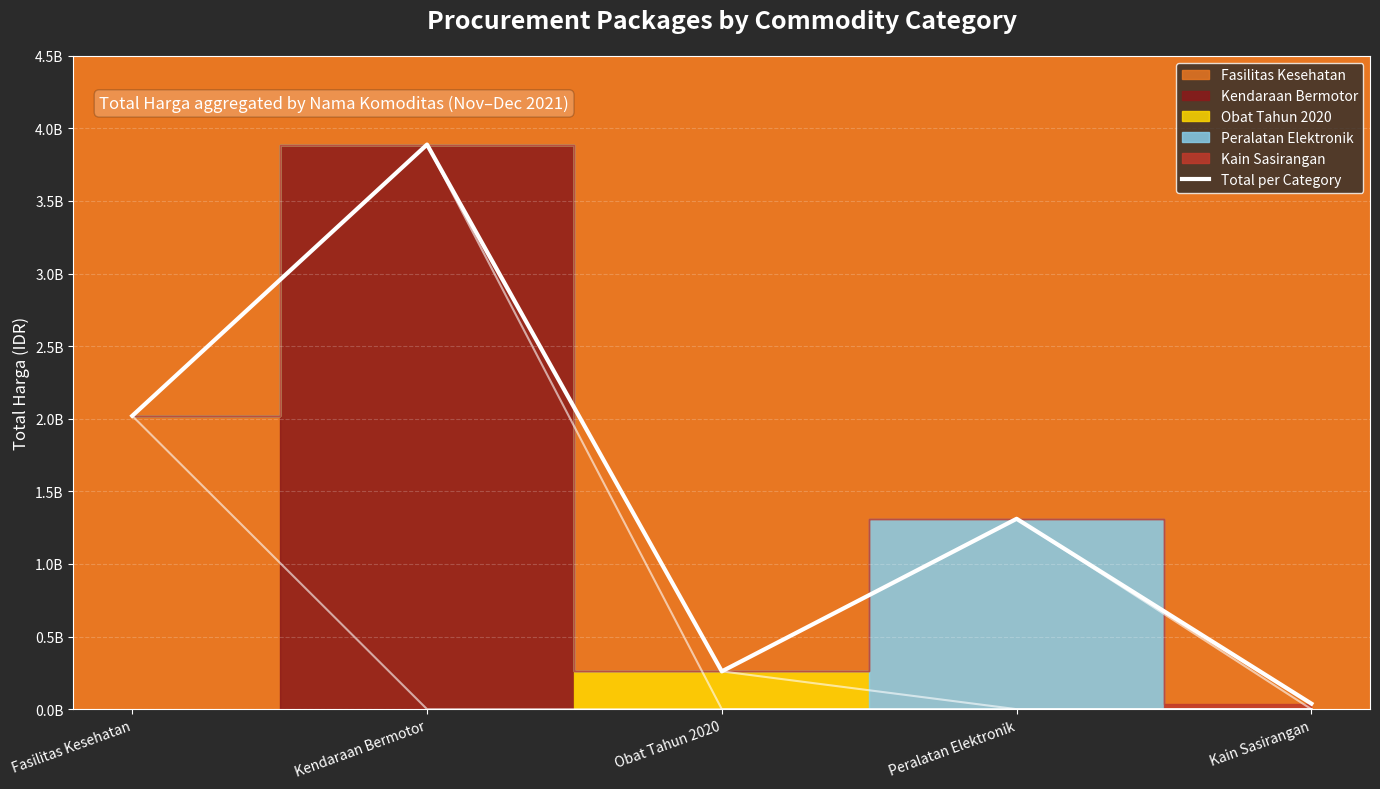

What position from the right is Kain Sasirangan?

1